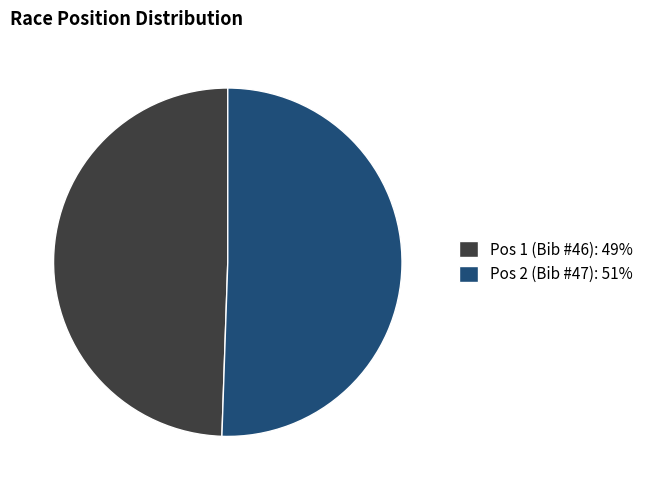

How many segments does this pie chart have?

2